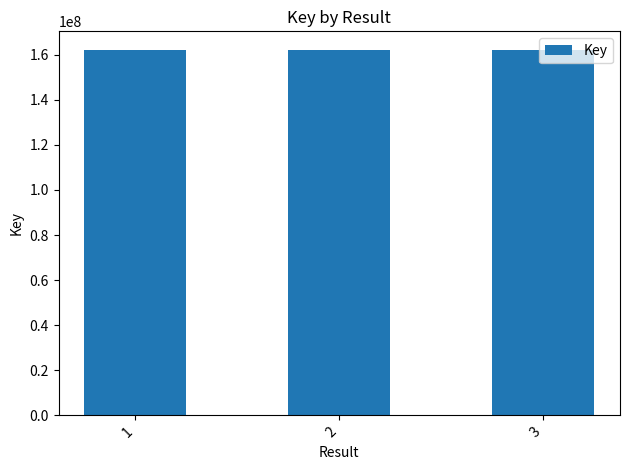

What is the average value?

162267881